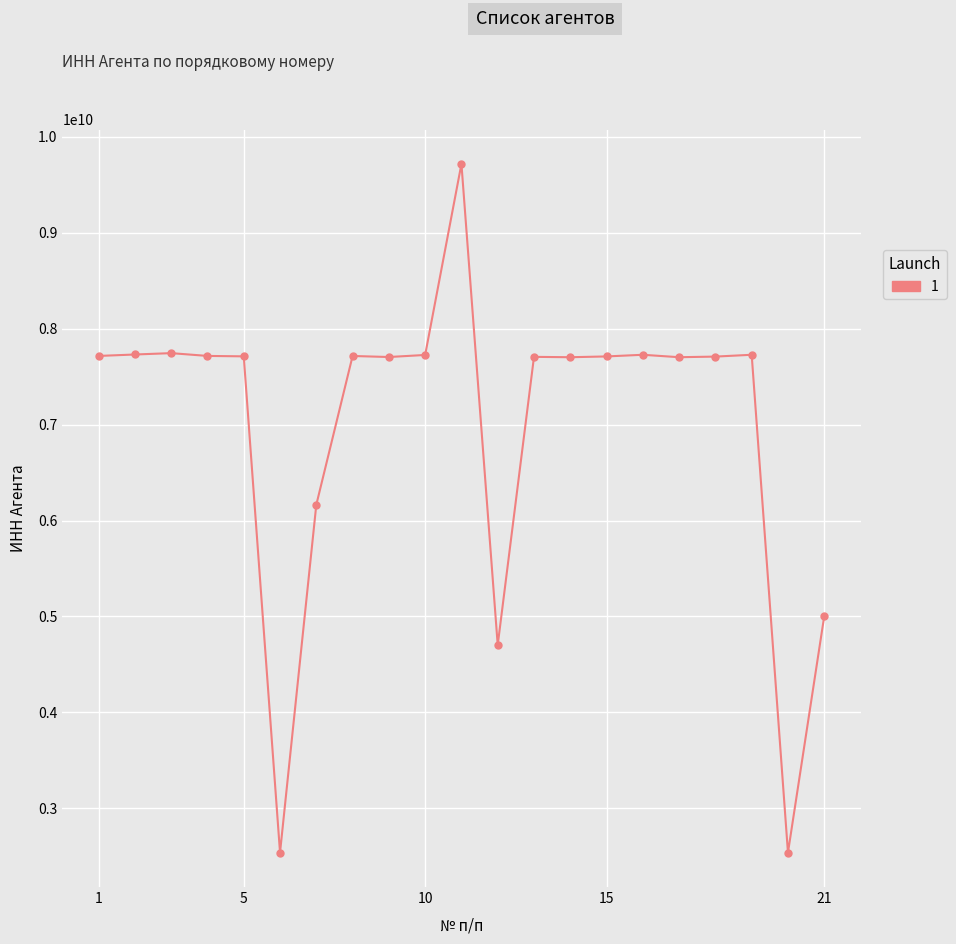

What is the maximum value shown in the chart?

9715010229